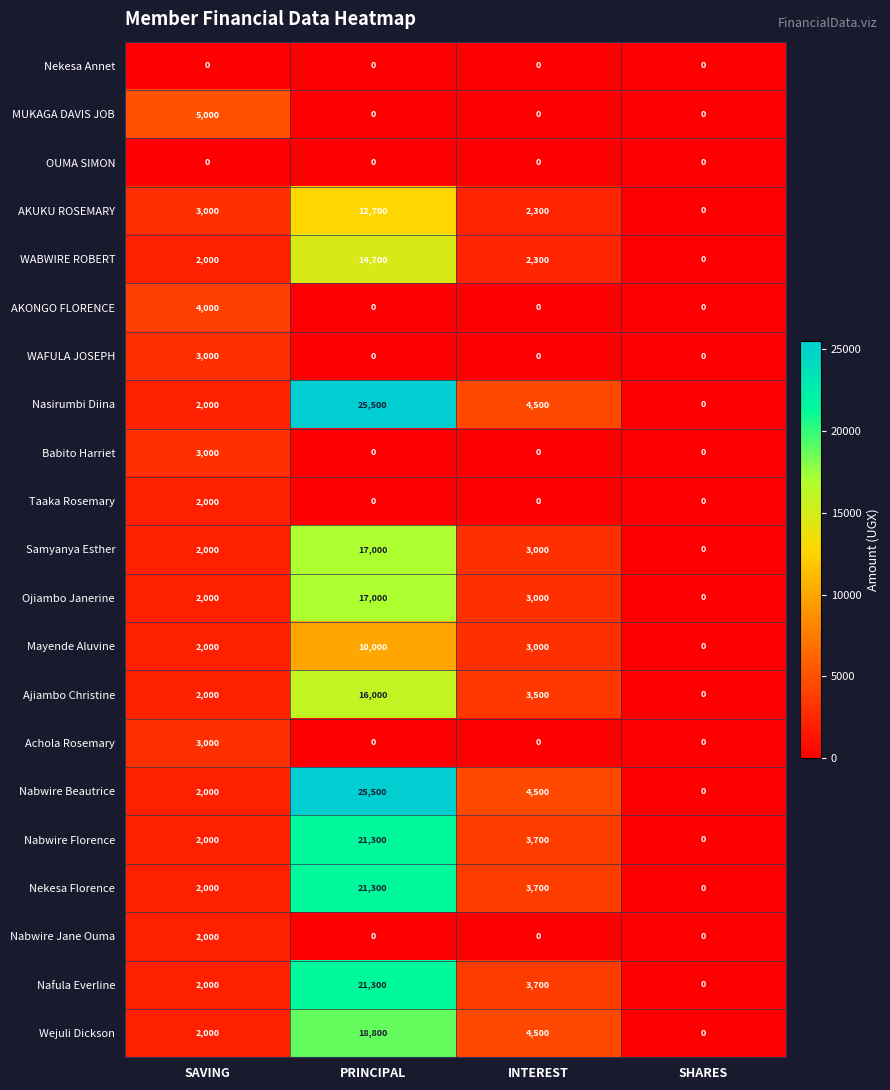

True or false: Nabwire Jane Ouma has a value of 0 at SHARES.

True